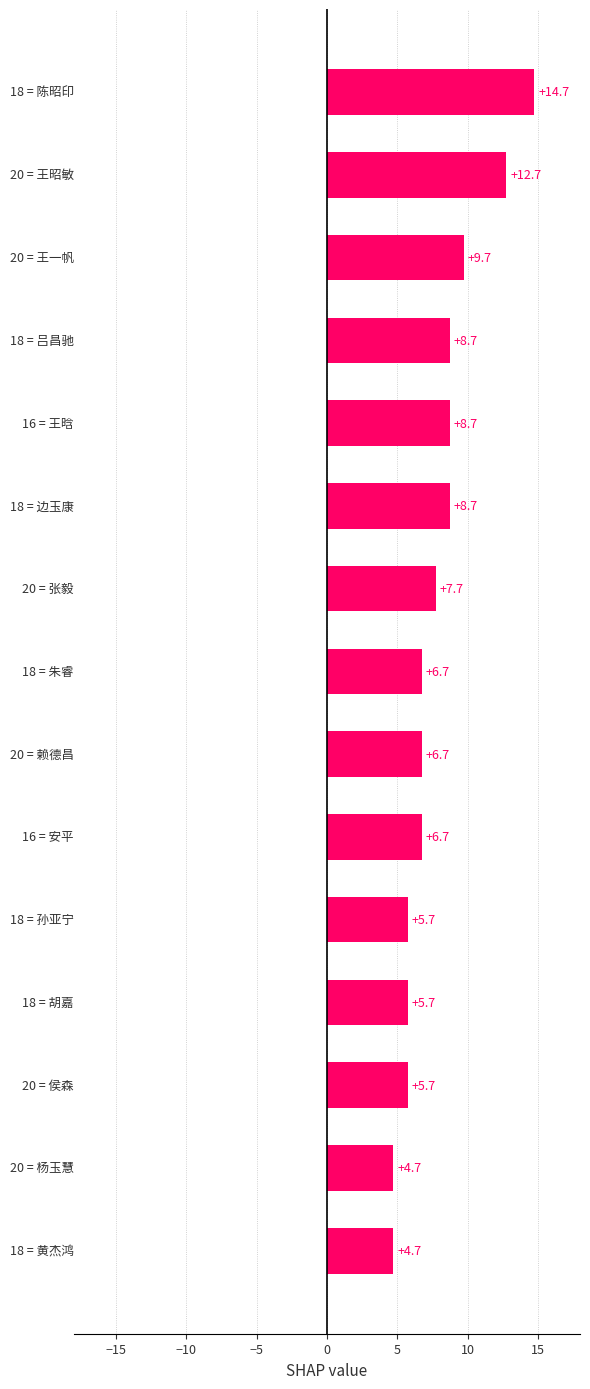

What is the maximum value shown in the chart?

14.7